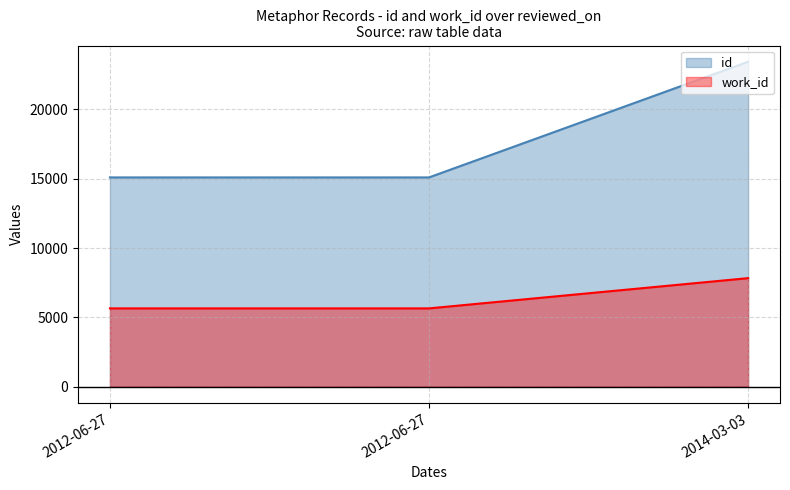

What is the total value across all series at 2012-06-27?

20741